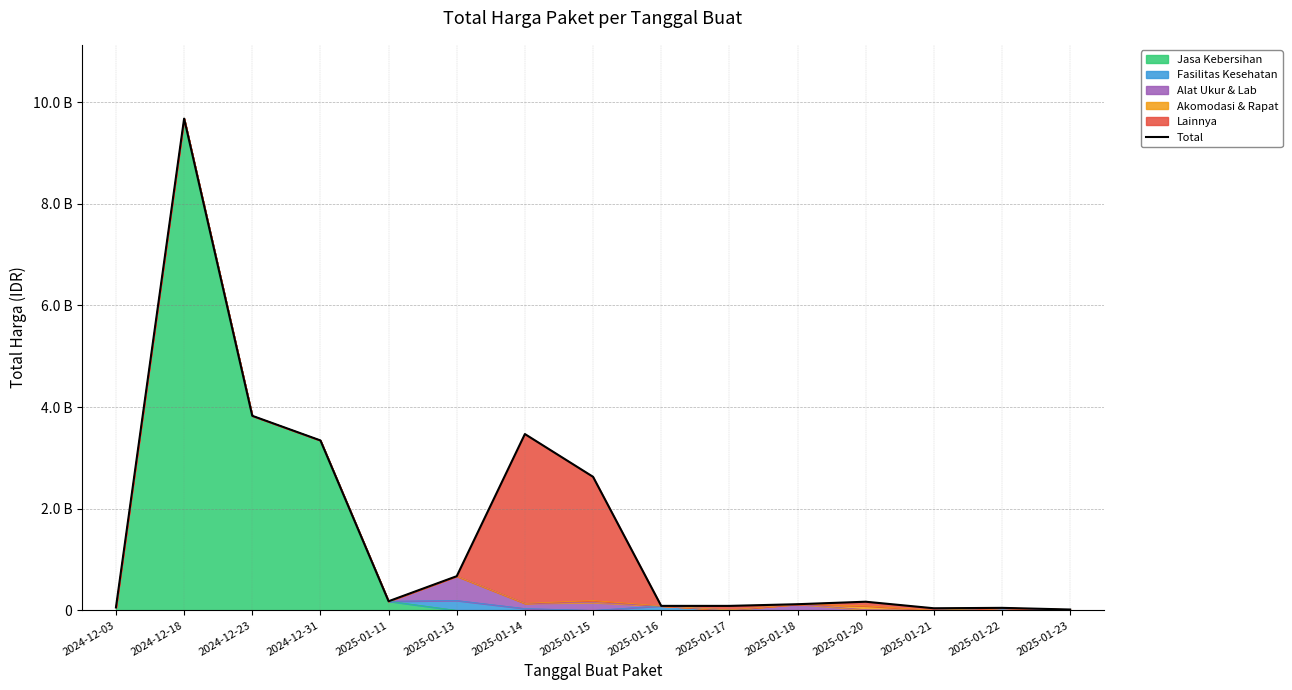

The value at 2025-01-18 is 73792461. True or false?

False